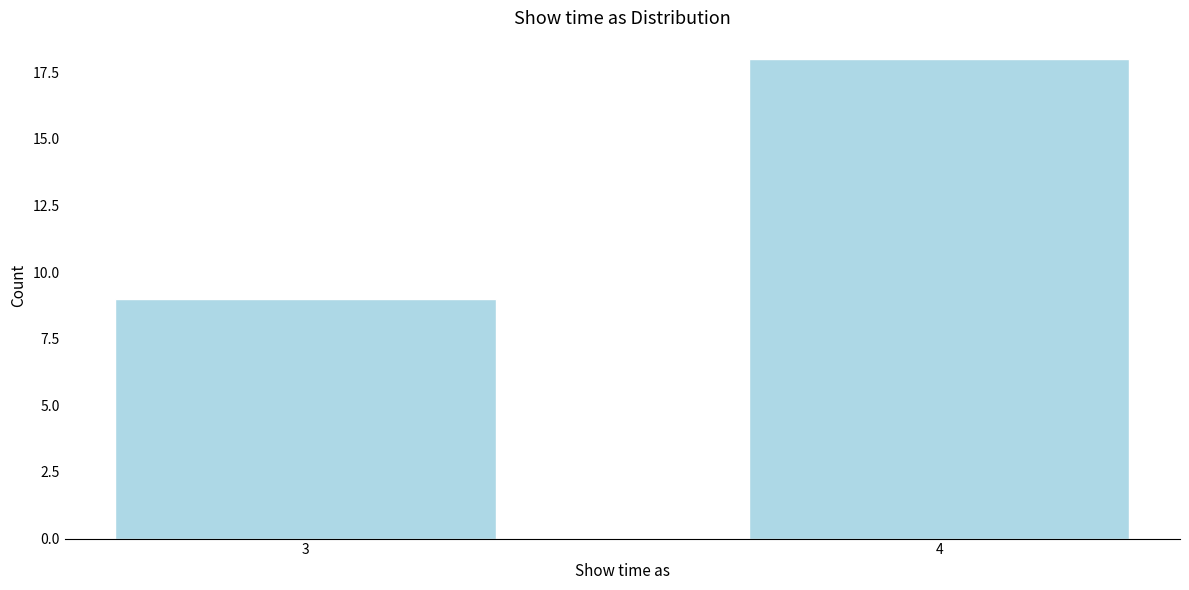

Reading right to left, list all the values displayed in this chart.

4=18	3=9